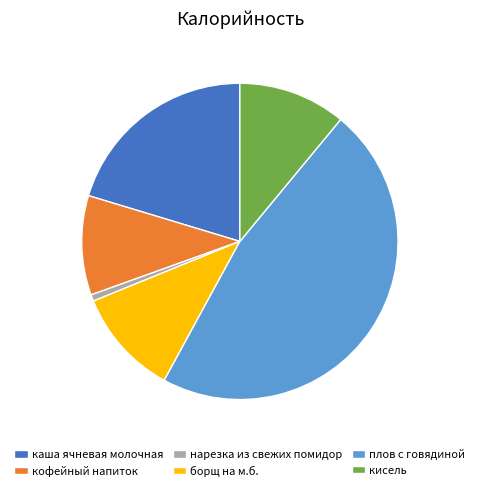

What is the ratio of the value at нарезка из свежих помидор to the value at кисель?

0.1